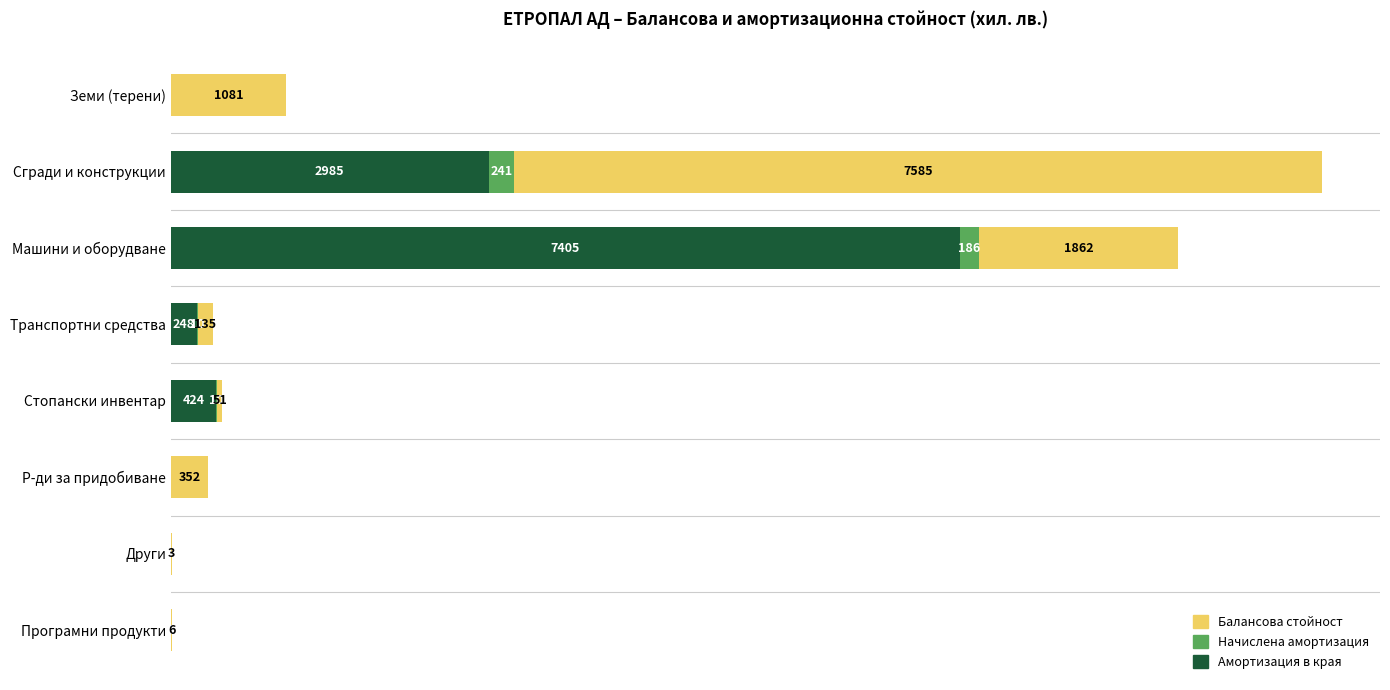

At which category is the sum across all series the highest?

Сгради и конструкции